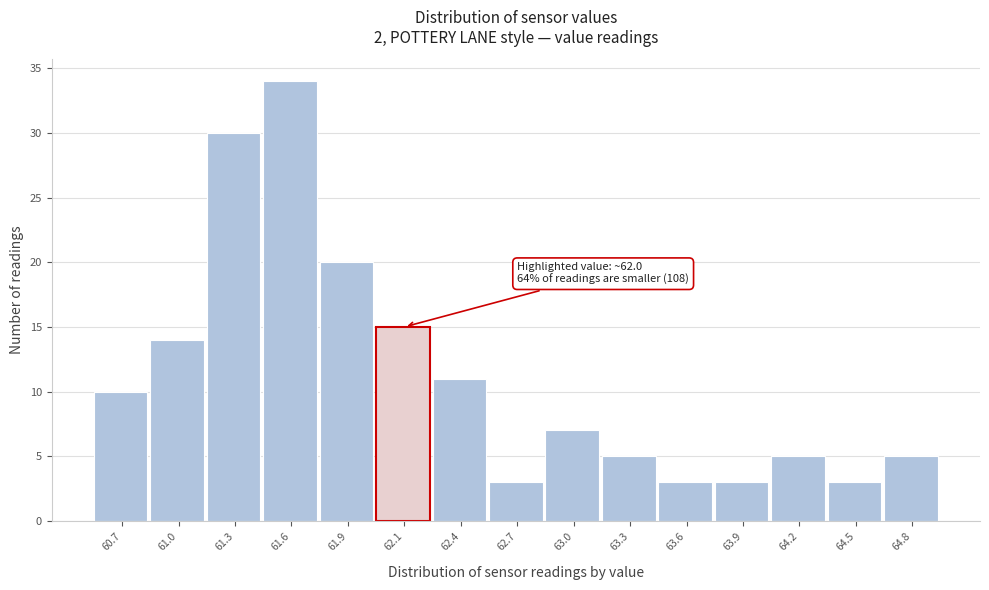

Which range on the x-axis has the tallest bar?

61.42 to 61.71